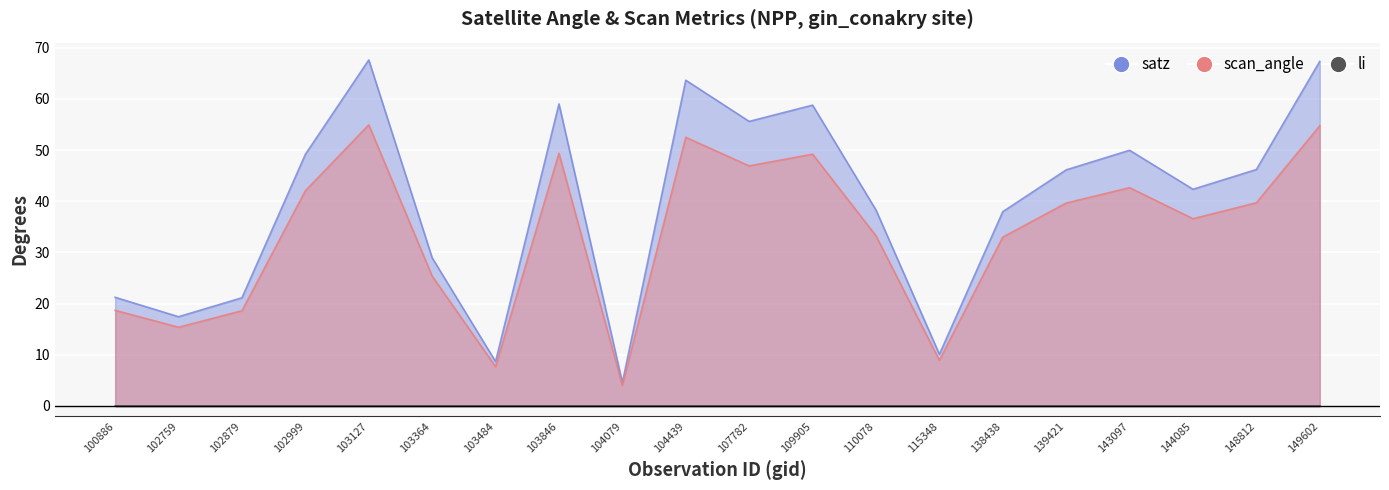

At which category is the sum across all series the highest?

103127